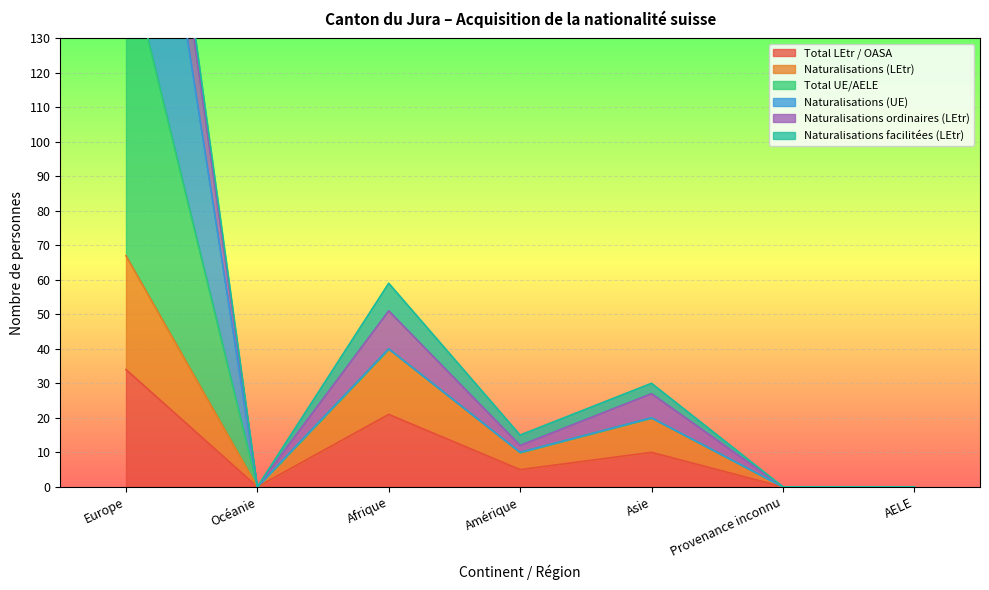

Count the number of categories in the chart.

7